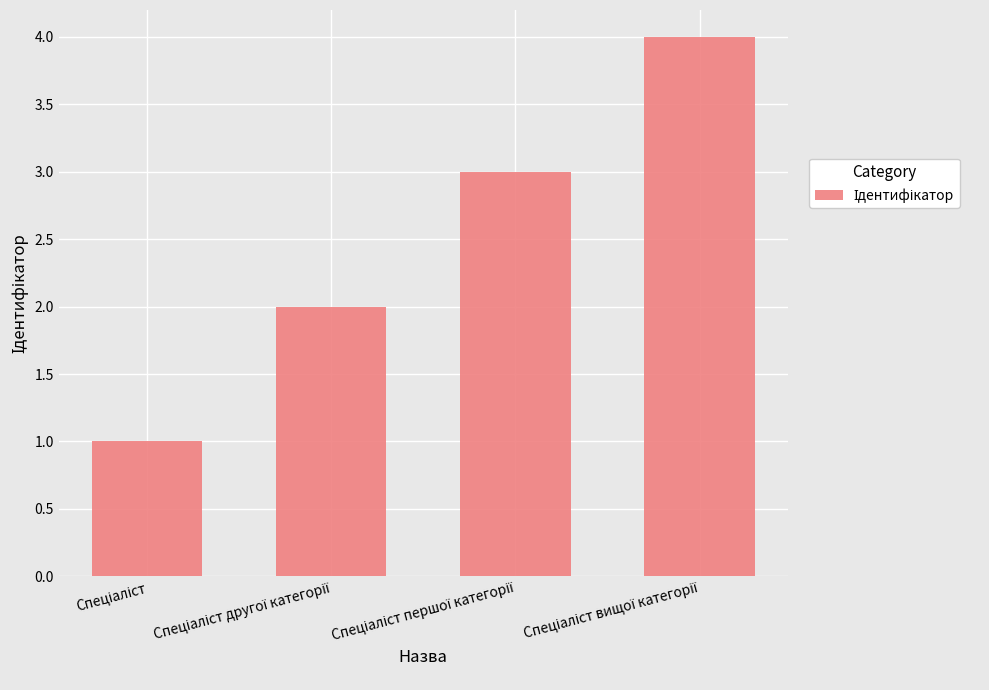

How many data points does each series have?

4